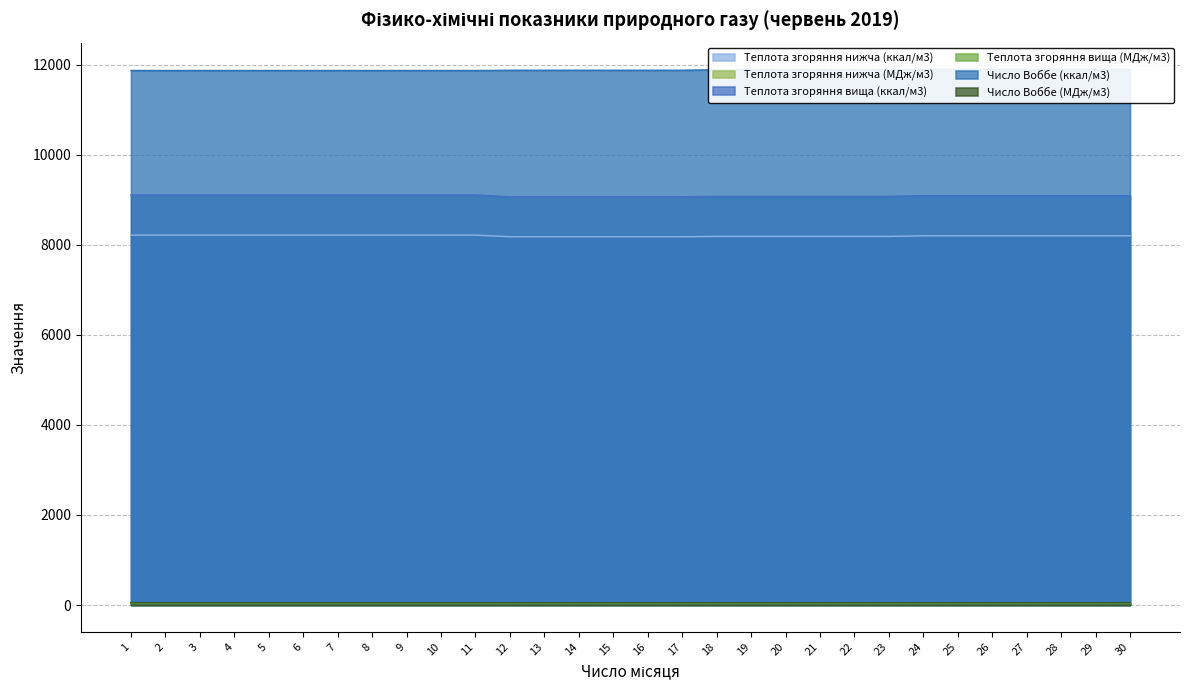

What is the lowest value of the Теплота згоряння вища (ккал/м3) series?

9066.6